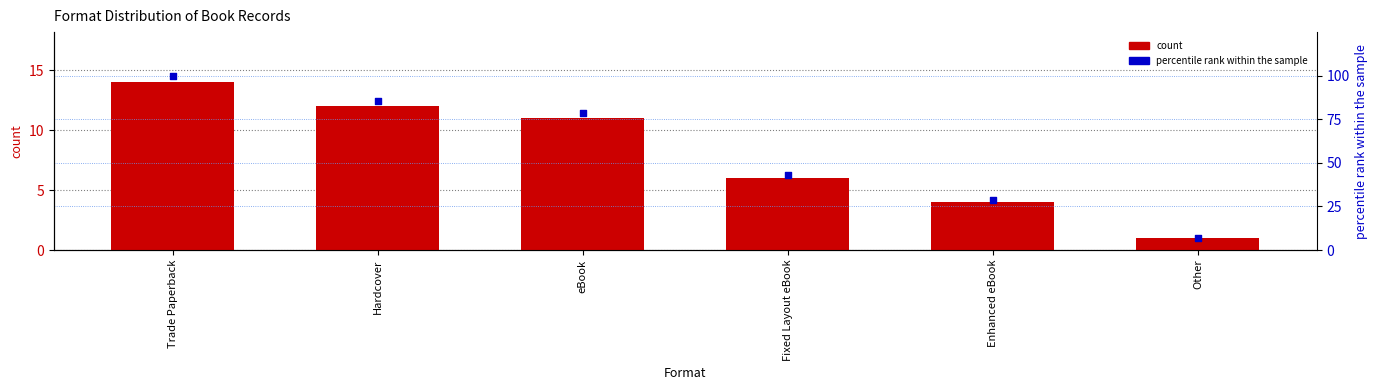

Which series contains the lowest Y value?

count